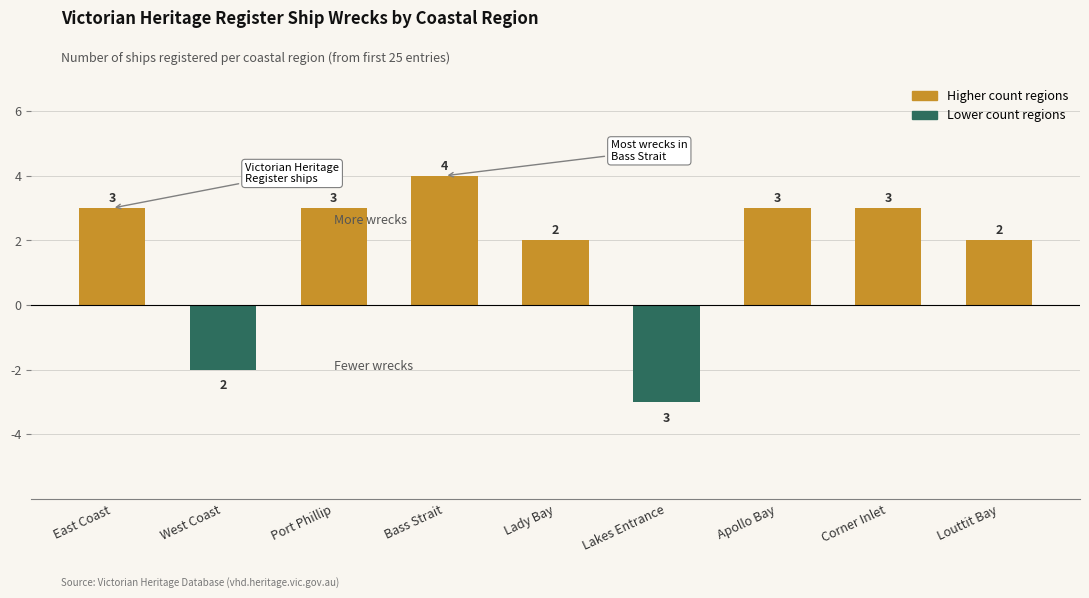

How many bars are there in total?

9